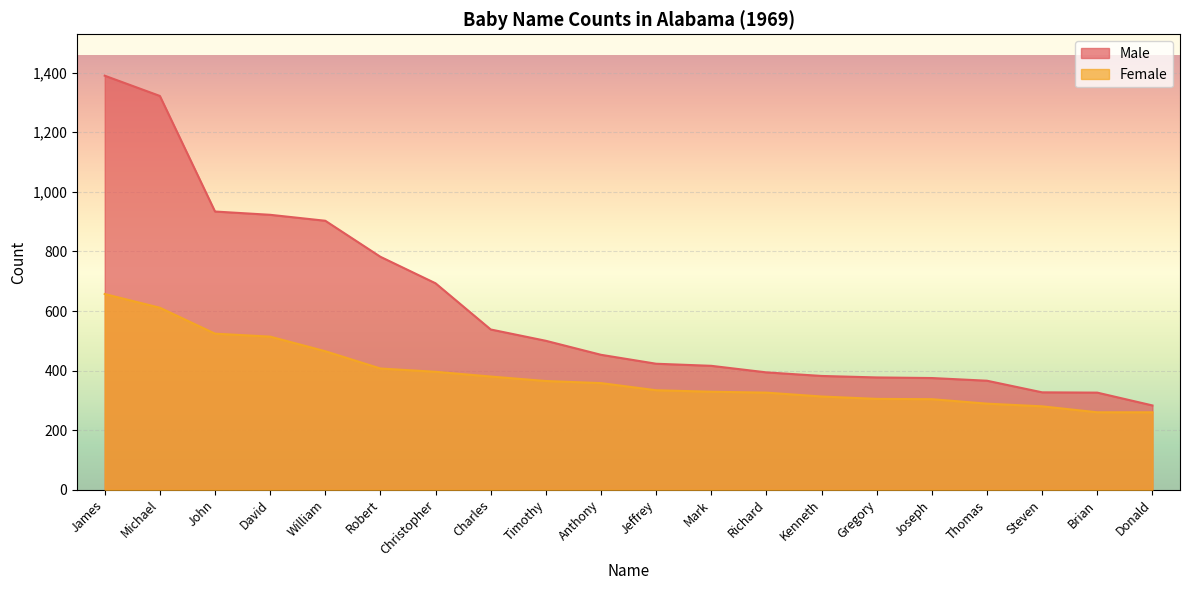

True or false: Female and Male intersect in this chart.

False